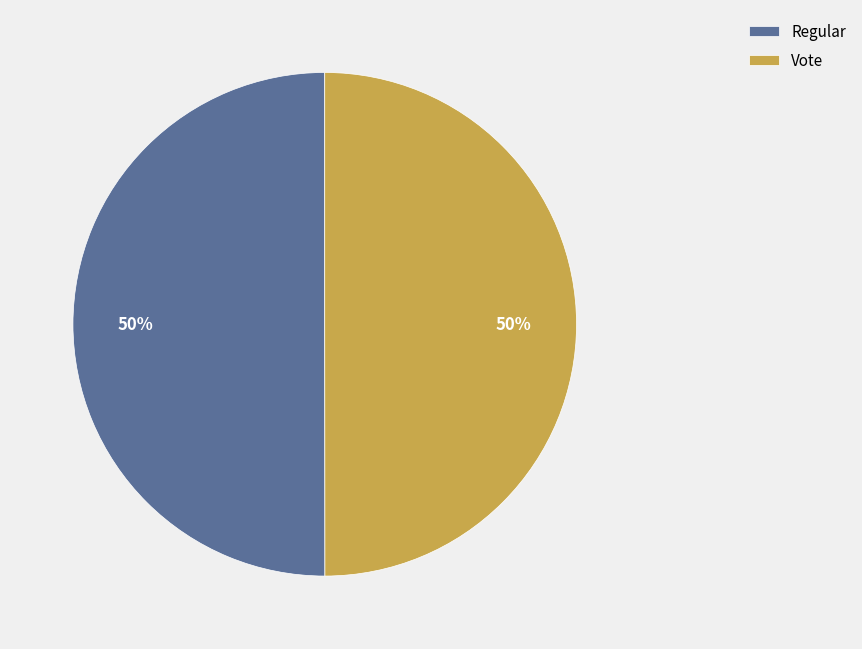

The Vote slice represents 42% of the pie. True or false?

False